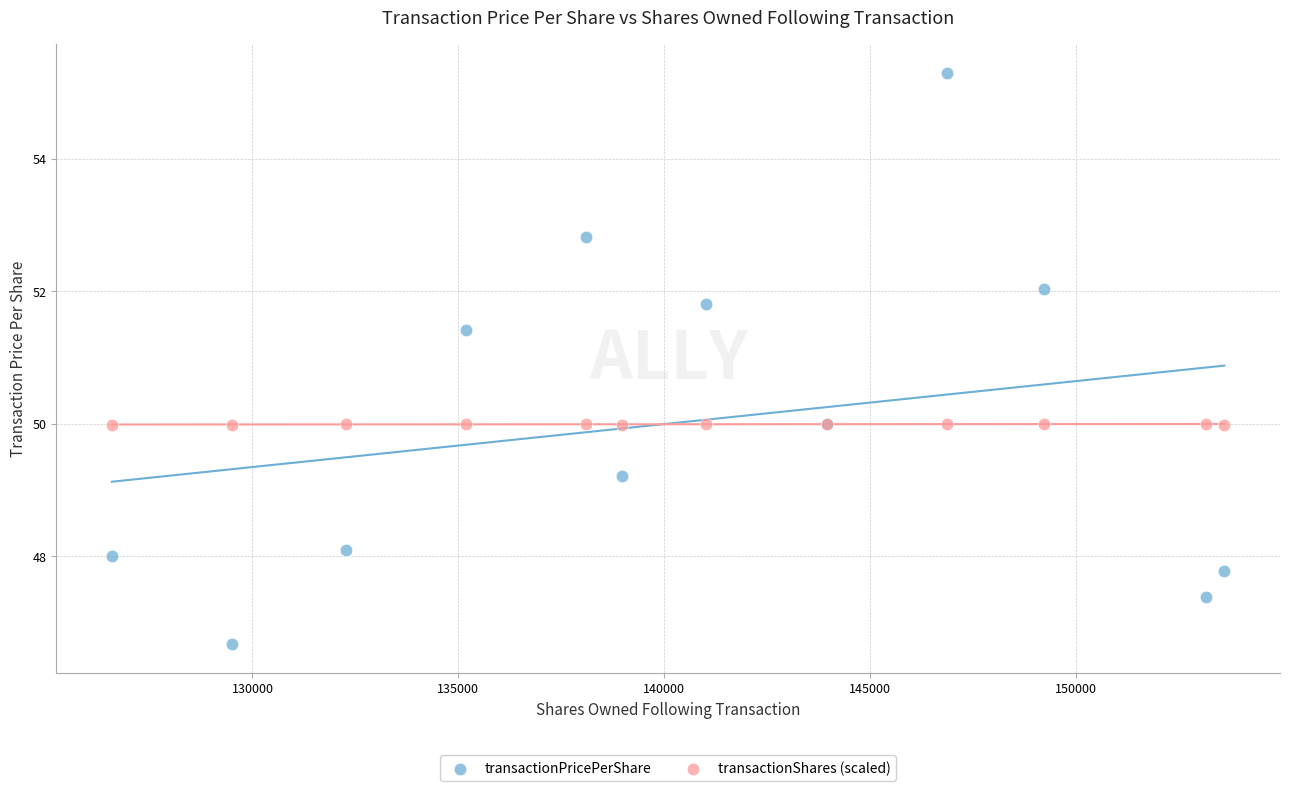

What is the X range (max minus min) for the scatter plot?

27011.0